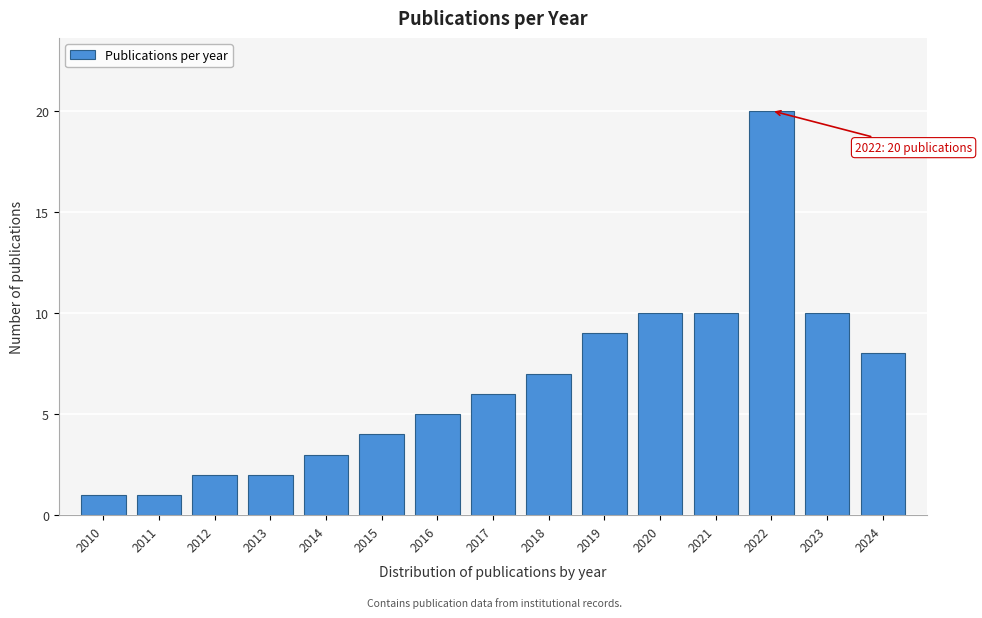

Reading right to left, what are all the values shown in this chart?

2024=8	2023=10	2022=20	2021=10	2020=10	2019=9	2018=7	2017=6	2016=5	2015=4	2014=3	2013=2	2012=2	2011=1	2010=1